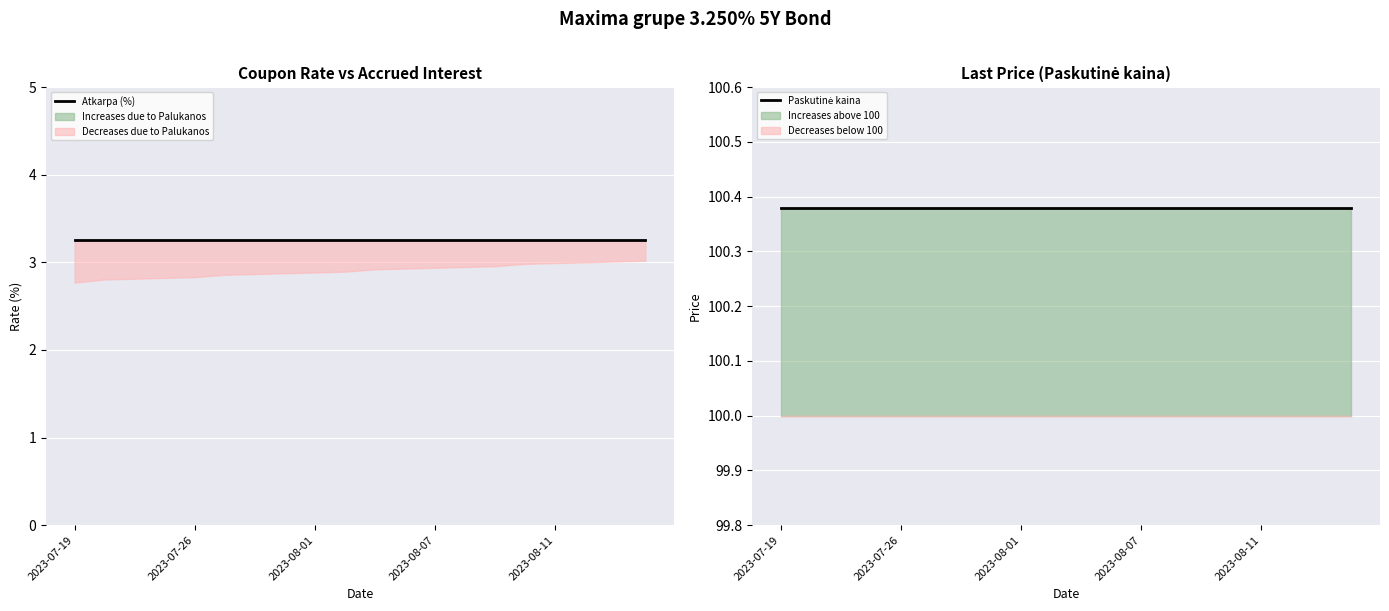

Rank the series by their maximum value, from highest to lowest.

Paskutinė kaina, Atkarpa (%)